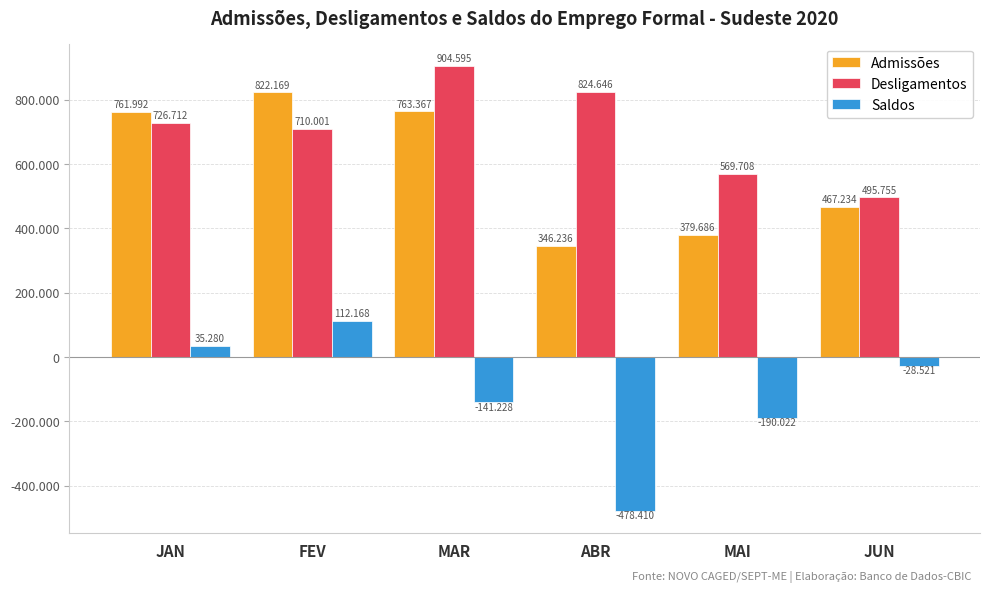

What is the sum of the Desligamentos values at MAI and MAR?

1474303